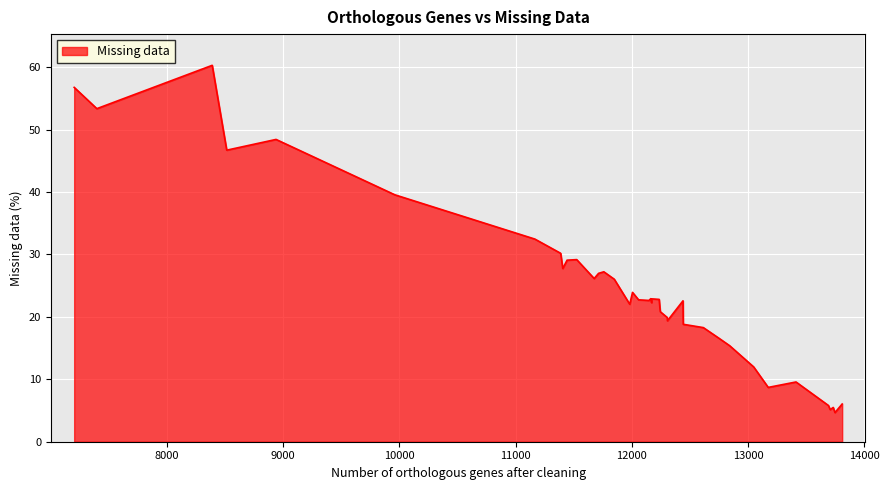

What is the maximum value shown in the chart?

60.3